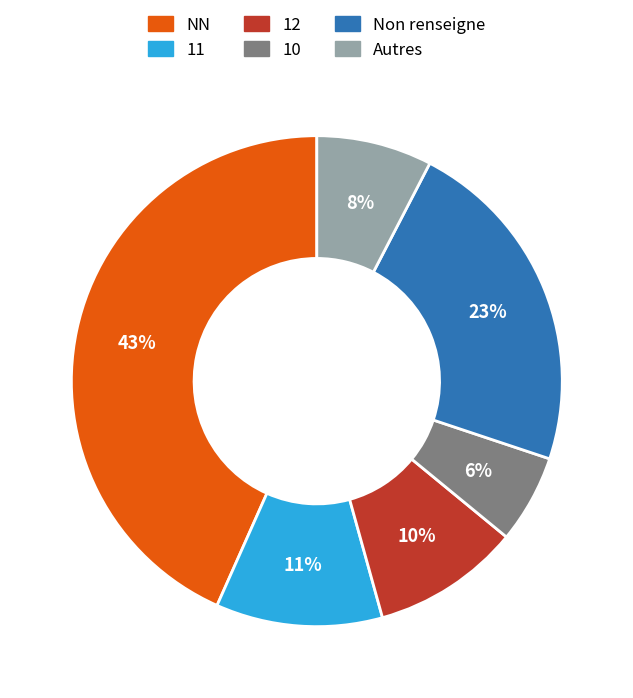

Which category has the biggest portion of the pie?

NN